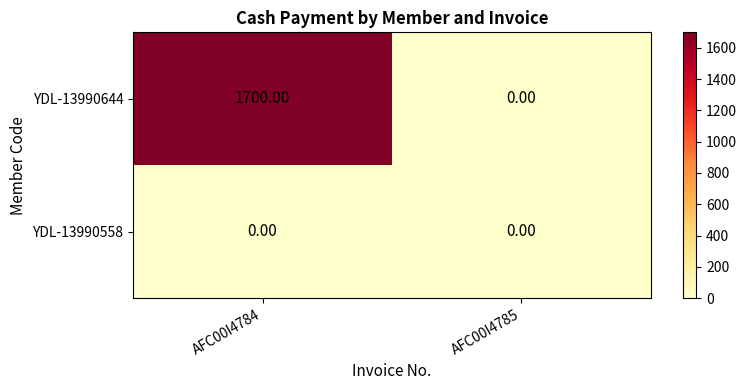

What is the difference between the maximum and minimum values in the YDL-13990644 series?

1700